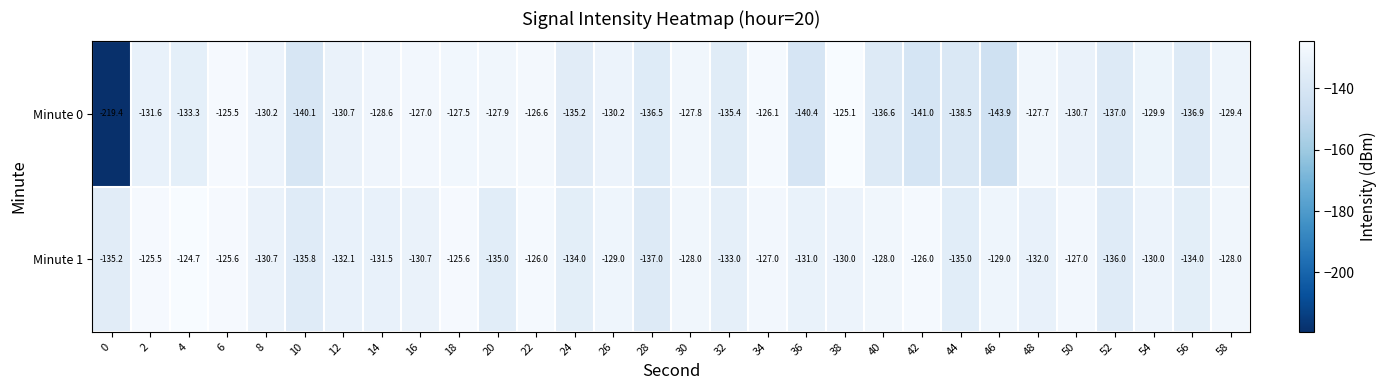

Between 0 and 26, which series saw the biggest shift?

Minute 0